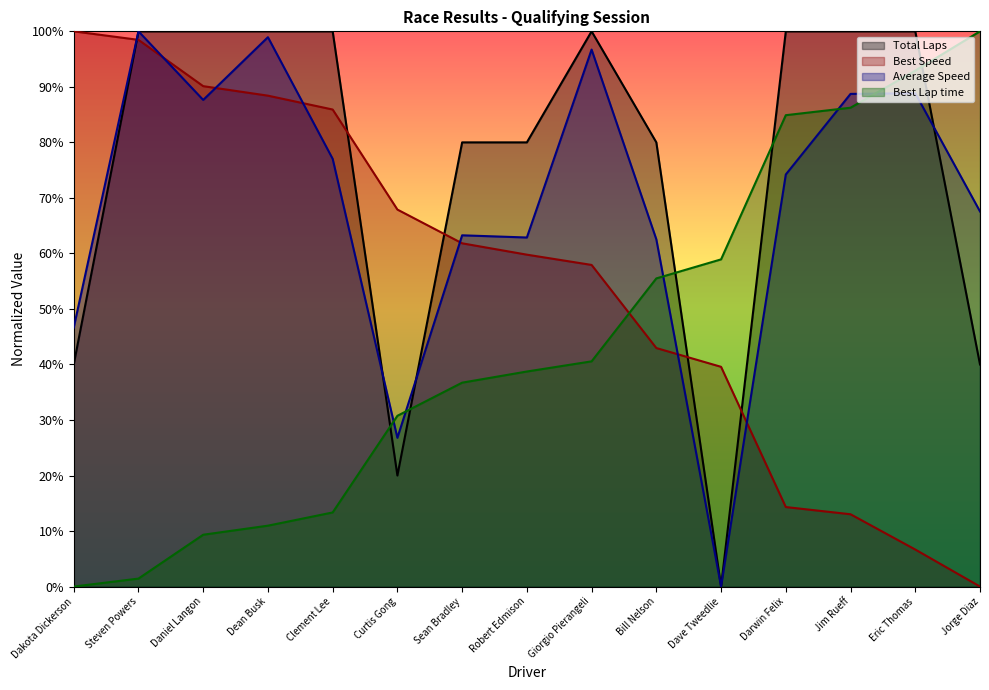

Reading left to right, transcribe all the data shown in this chart.

Total Laps: Dakota Dickerson=40.0	Steven Powers=100.0	Daniel Langon=100.0	Dean Busk=100.0	Clement Lee=100.0	Curtis Gong=20.0	Sean Bradley=80.0	Robert Edmison=80.0	Giorgio Pierangeli=100.0	Bill Nelson=80.0	Dave Tweedlie=0.0	Darwin Felix=100.0	Jim Rueff=100.0	Eric Thomas=100.0	Jorge Diaz=40.0
Best Lap time: Dakota Dickerson=0.0	Steven Powers=1.4	Daniel Langon=9.3	Dean Busk=11.0	Clement Lee=13.3	Curtis Gong=30.8	Sean Bradley=36.7	Robert Edmison=38.7	Giorgio Pierangeli=40.6	Bill Nelson=55.5	Dave Tweedlie=58.9	Darwin Felix=84.9	Jim Rueff=86.2	Eric Thomas=92.9	Jorge Diaz=100.0
Best Speed: Dakota Dickerson=100.0	Steven Powers=98.5	Daniel Langon=90.1	Dean Busk=88.4	Clement Lee=85.9	Curtis Gong=67.9	Sean Bradley=61.8	Robert Edmison=59.8	Giorgio Pierangeli=57.9	Bill Nelson=43.0	Dave Tweedlie=39.6	Darwin Felix=14.3	Jim Rueff=13.0	Eric Thomas=6.7	Jorge Diaz=0.0
Average Speed: Dakota Dickerson=46.6	Steven Powers=100.0	Daniel Langon=87.6	Dean Busk=98.9	Clement Lee=77.0	Curtis Gong=26.8	Sean Bradley=63.3	Robert Edmison=62.9	Giorgio Pierangeli=96.7	Bill Nelson=62.5	Dave Tweedlie=0.0	Darwin Felix=74.2	Jim Rueff=88.7	Eric Thomas=88.8	Jorge Diaz=67.6